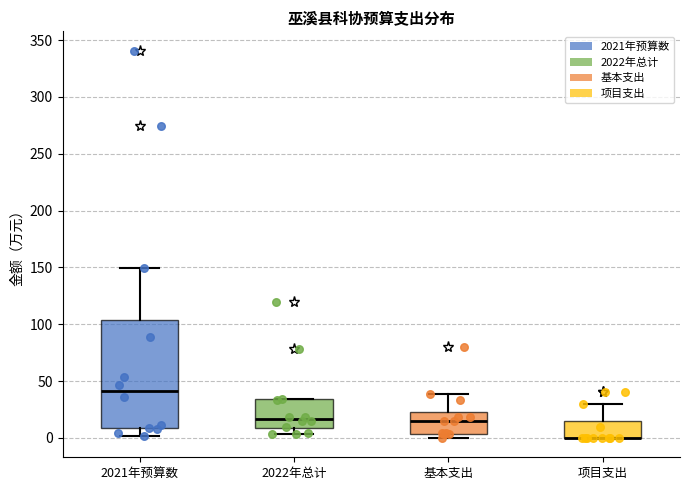

Where is the upper edge of the box for 2022年总计 on the y-axis? The values are not printed on the chart, so give them approximately, as read against the axis.

35